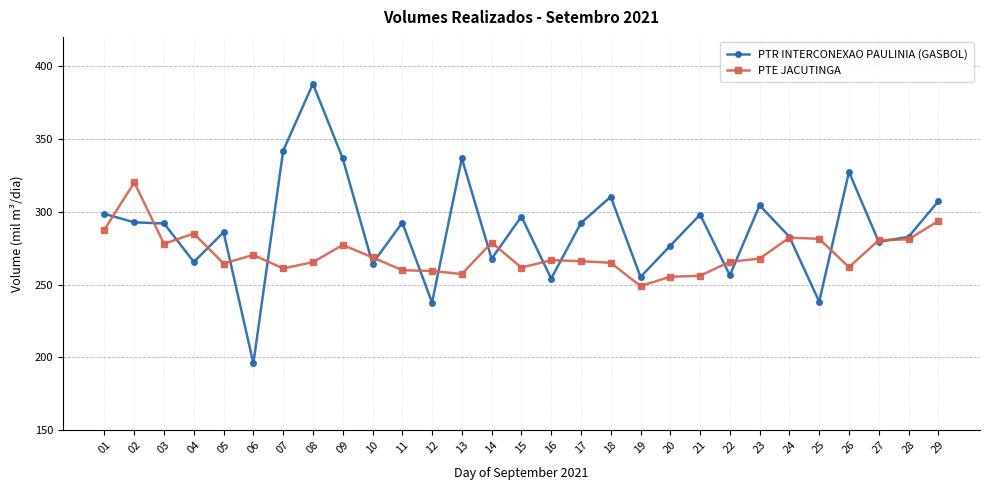

True or false: PTR INTERCONEXAO PAULINIA (GASBOL) has more than 0 points higher than both neighbors.

True